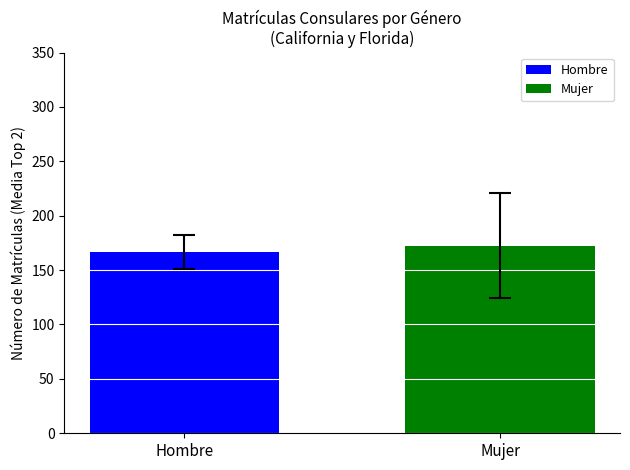

How many data points does each series have?

1